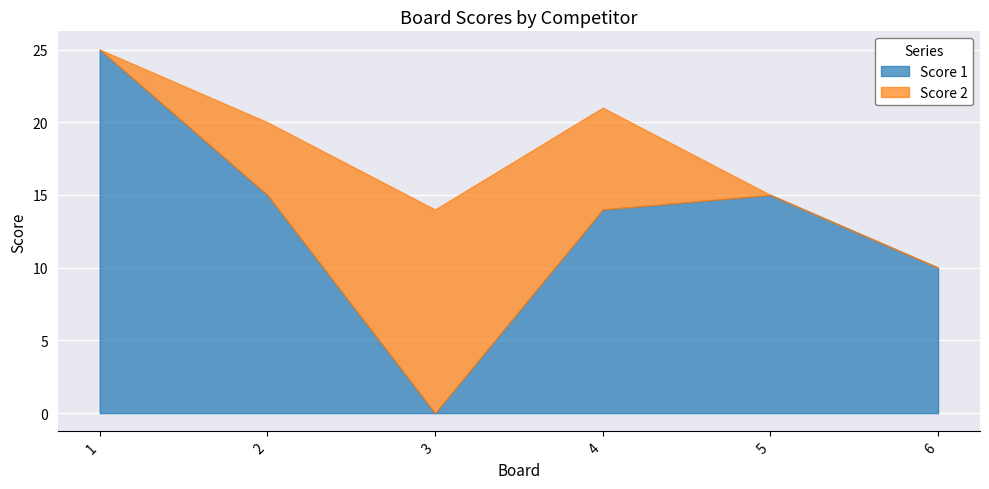

How many positive values does the Score 1 series have?

5